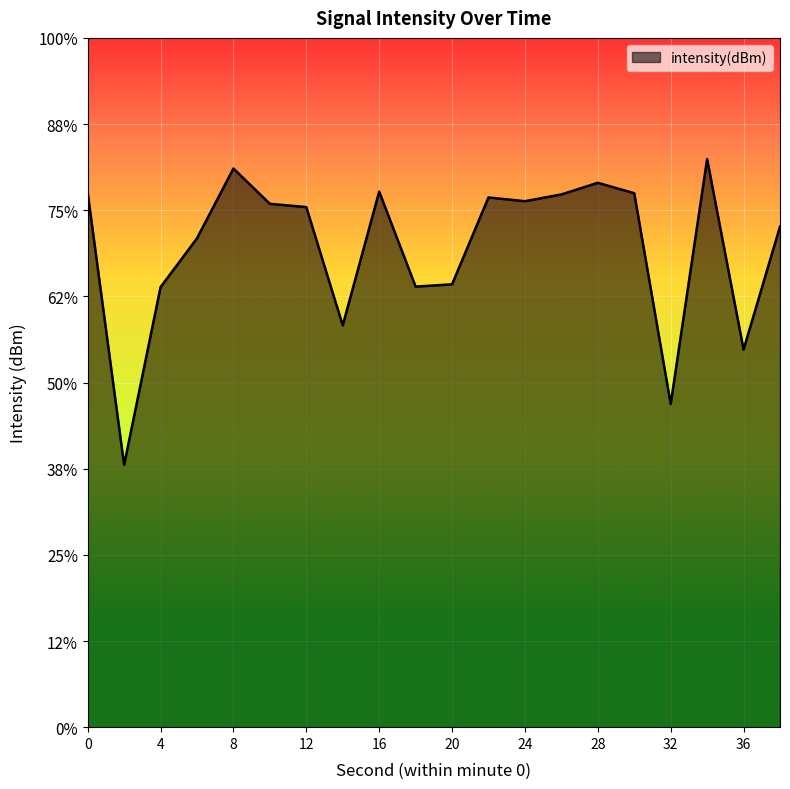

How many points are lower than both their immediate neighbors (excluding endpoints)?

6